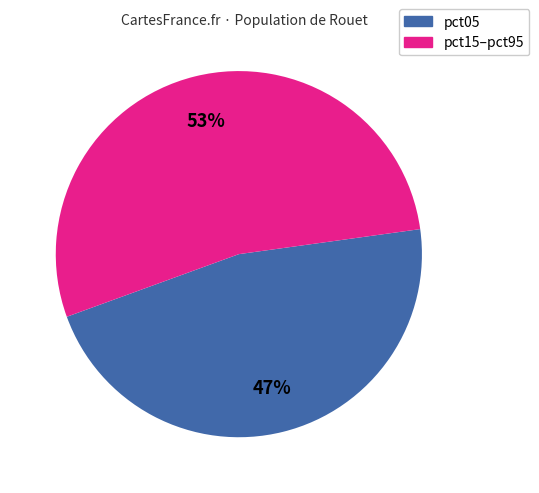

Does any single category account for the majority?

Yes